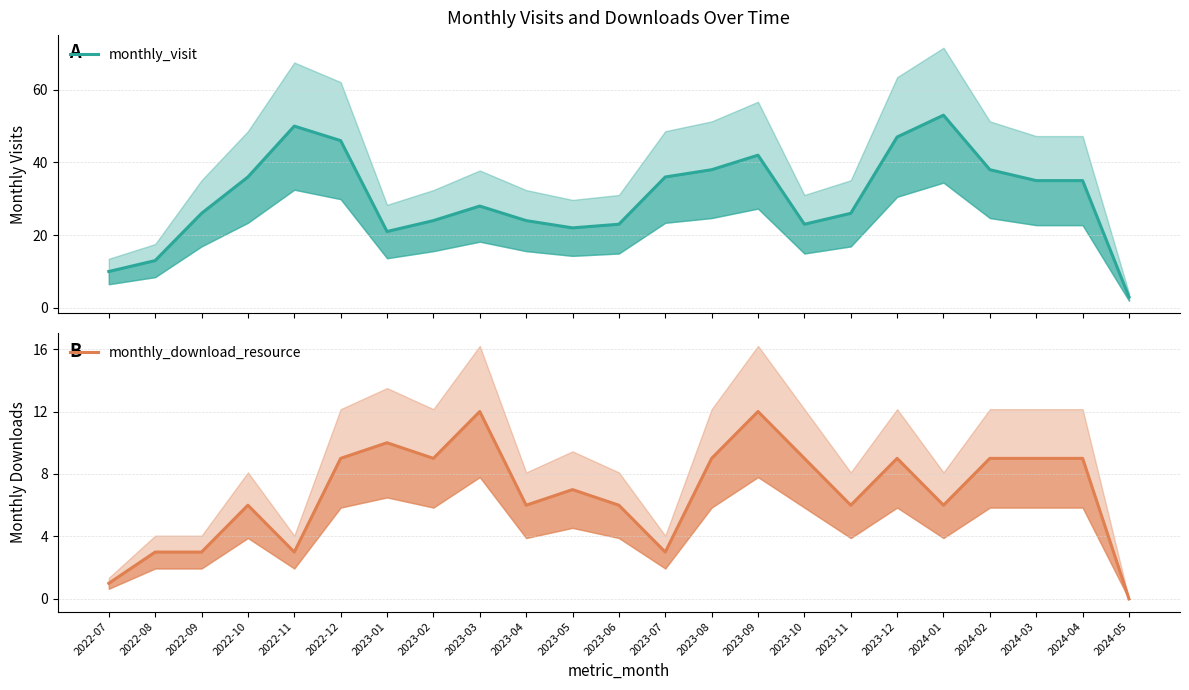

Where is the first local minimum for monthly_download_resource?

2022-11